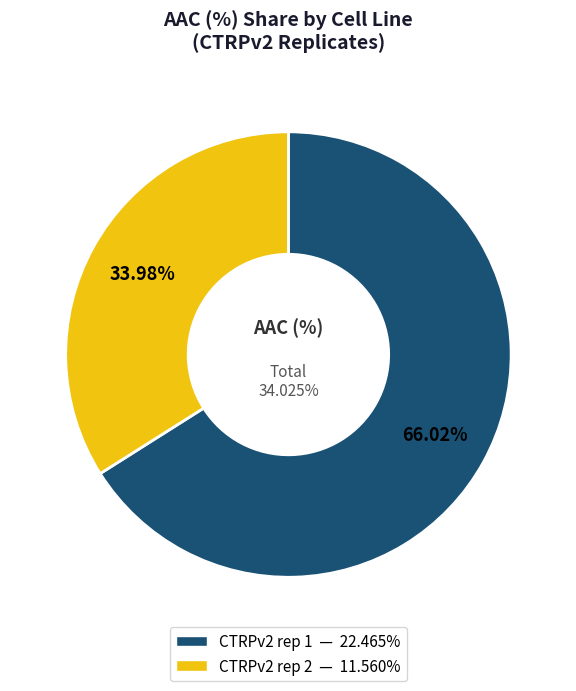

Which slice represents more than half of the pie?

CTRPv2 rep 1